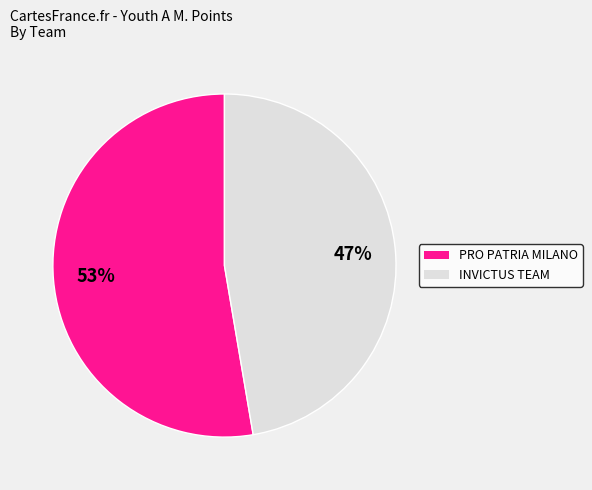

Is there any slice that represents more than half of the pie?

Yes